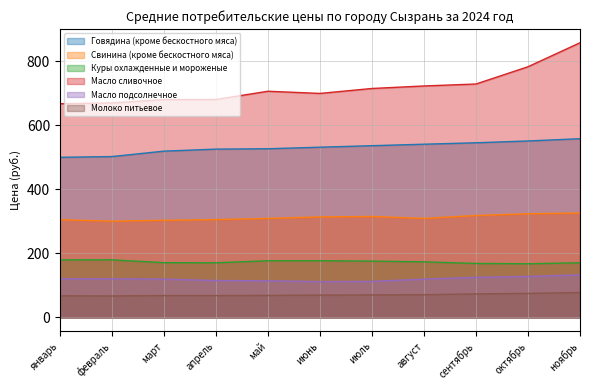

How many interior local valleys does the Свинина (кроме бескостного мяса) series have?

2